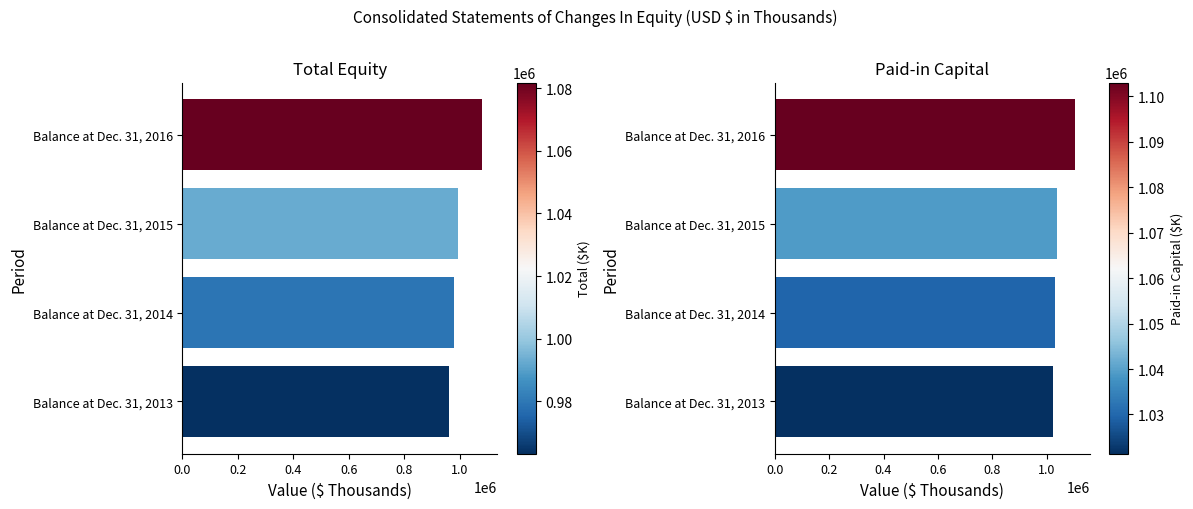

How many bars are there in total?

8